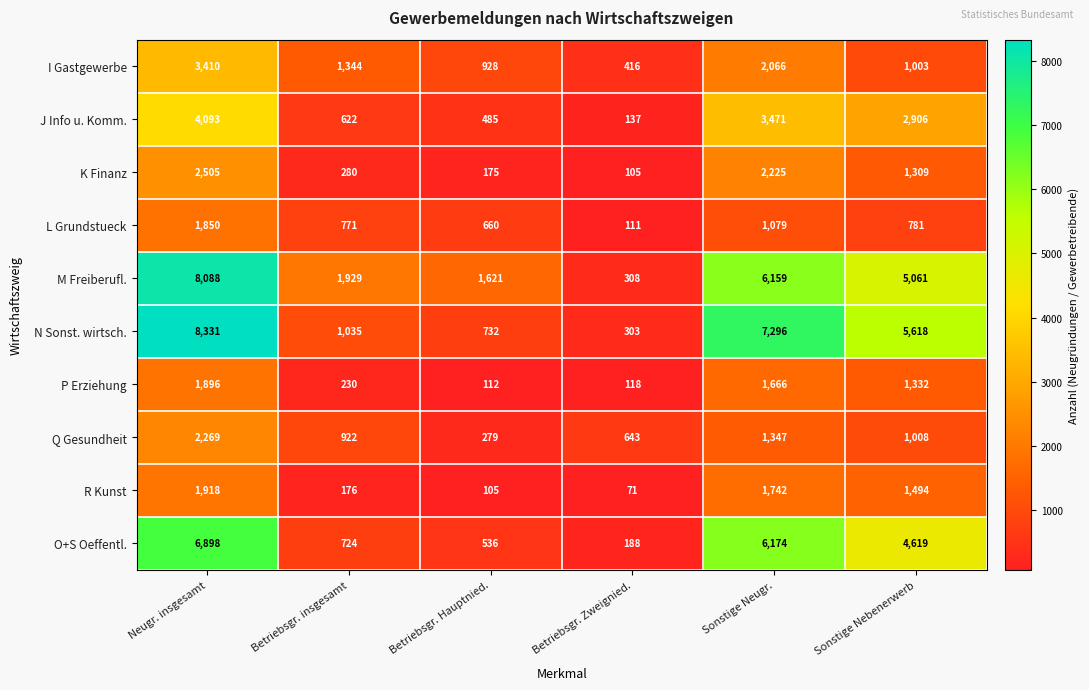

At which category is the sum across all series the highest?

Neugr. insgesamt